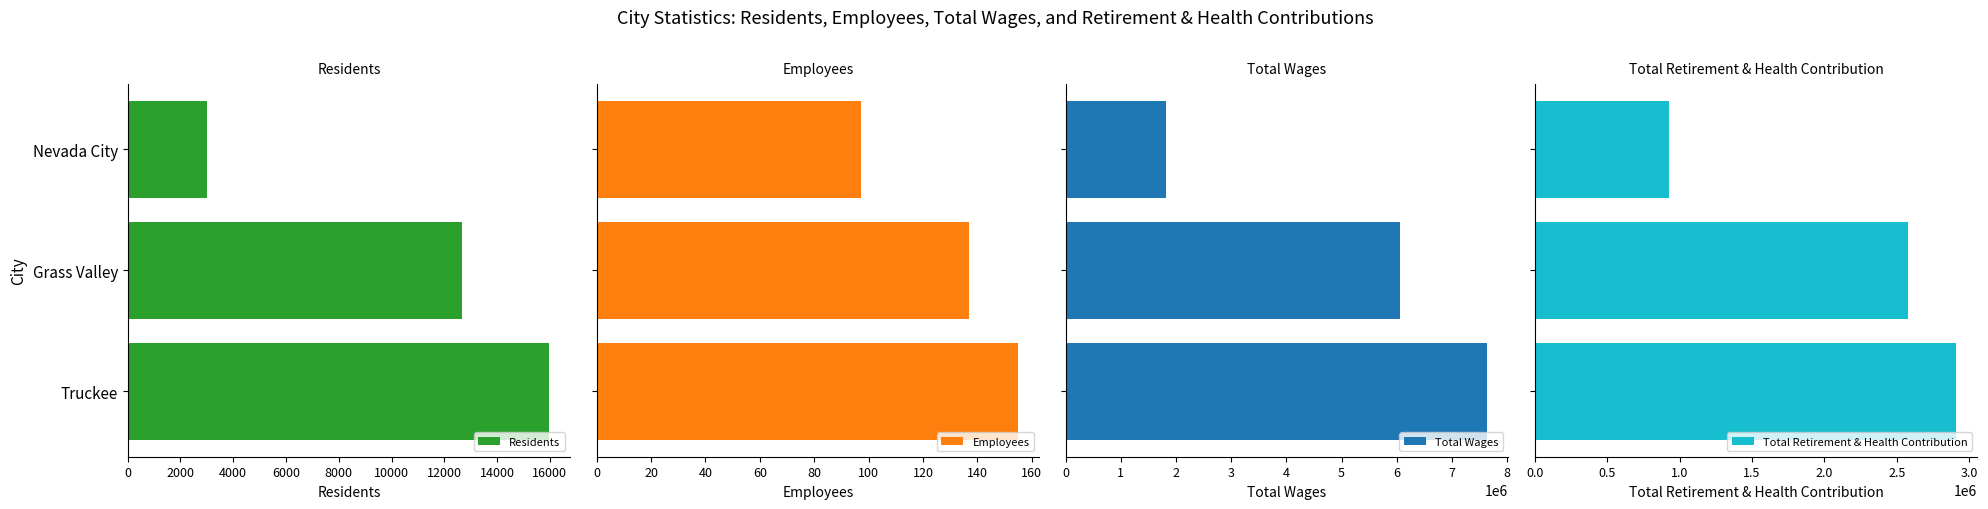

At how many categories does at least one series exceed 1623669?

3